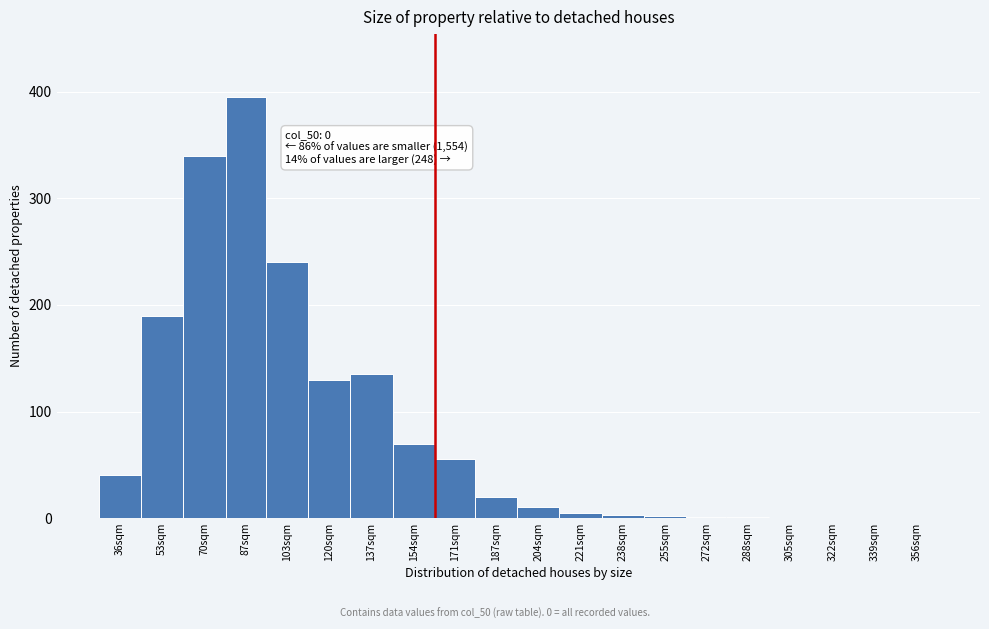

Approximately how many times larger is the value at 36sqm compared to 171sqm?

0.7